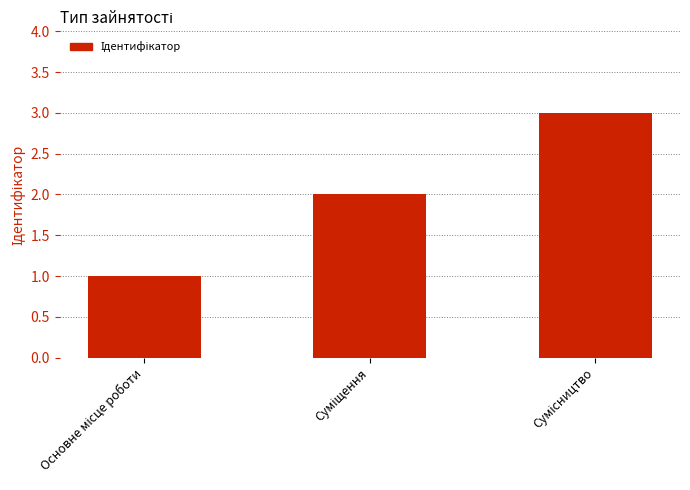

What is the maximum value shown in the chart?

3